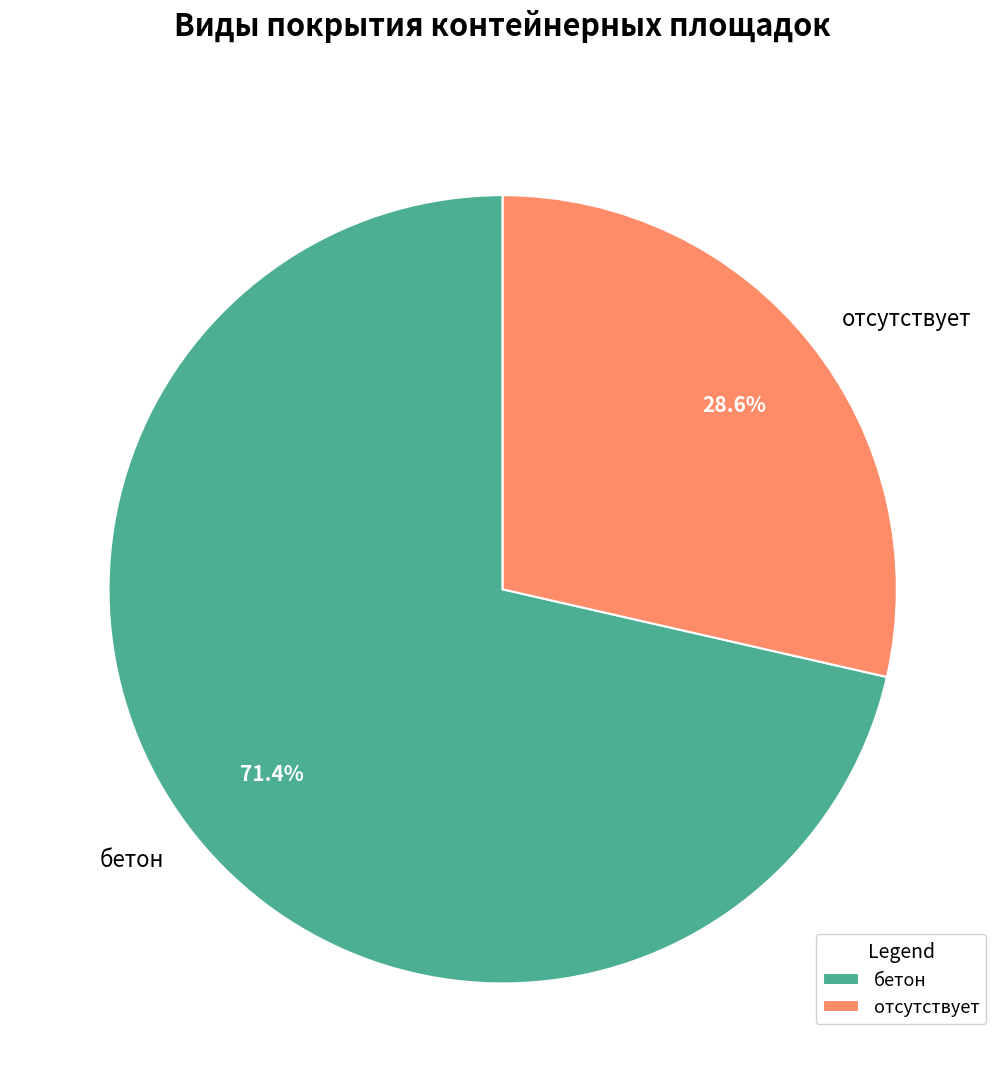

Rank the categories by value from highest to lowest.

бетон, отсутствует